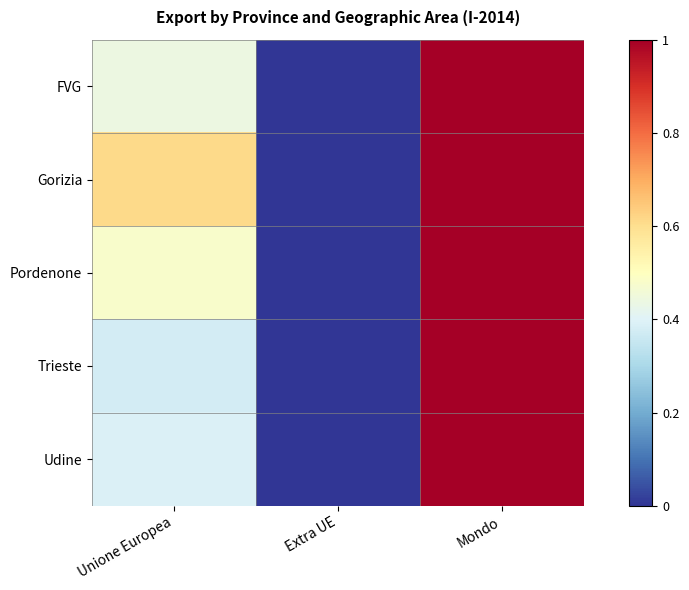

Which series has the widest spread of values?

FVG